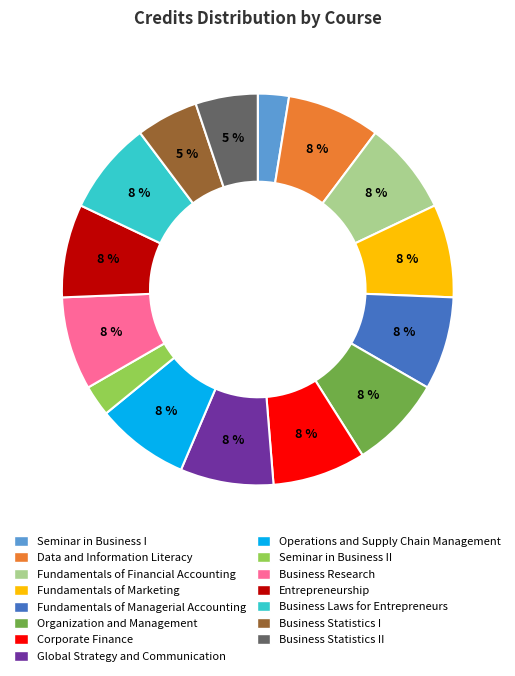

The Organization and Management slice represents 8% of the pie. True or false?

True